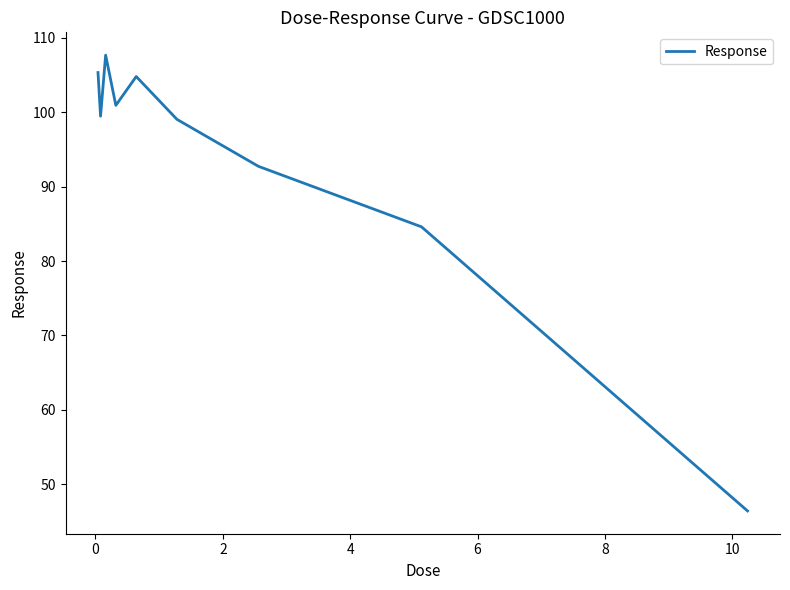

What is the maximum value shown in the chart?

107.7